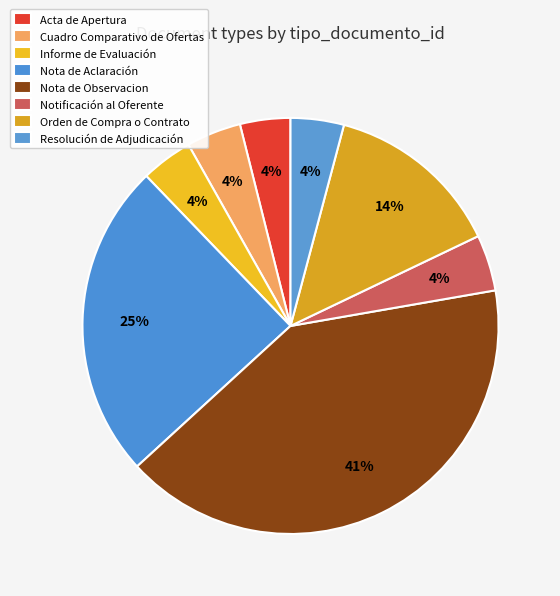

Approximately how many times larger is the value at Nota de Observacion compared to Acta de Apertura?

10.5